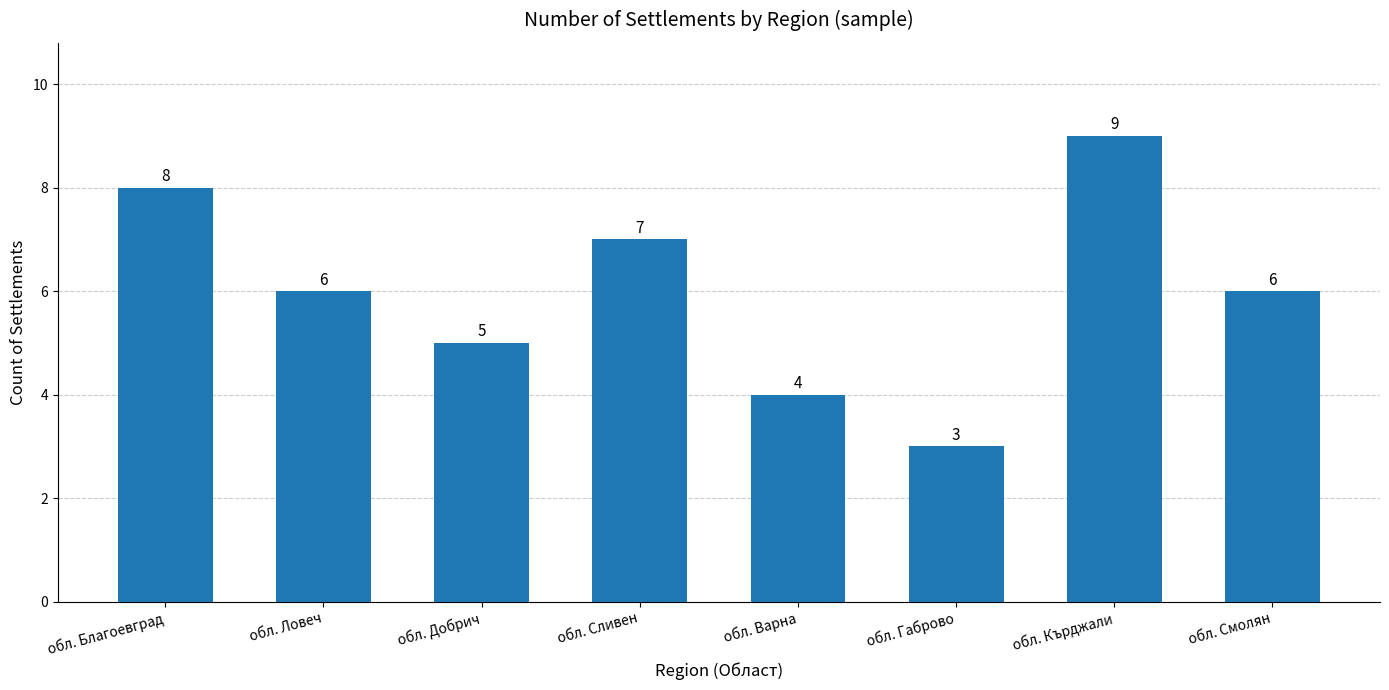

How many bars are there in total?

8